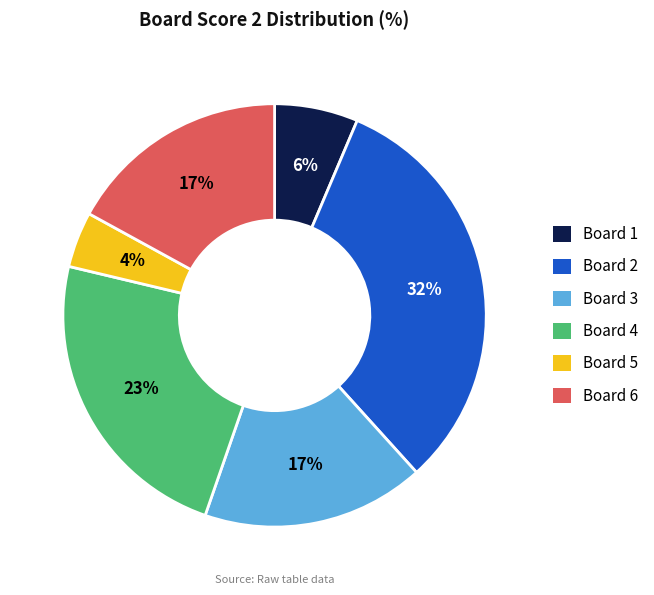

Is it true that Board 1 is 6% of the pie?

True